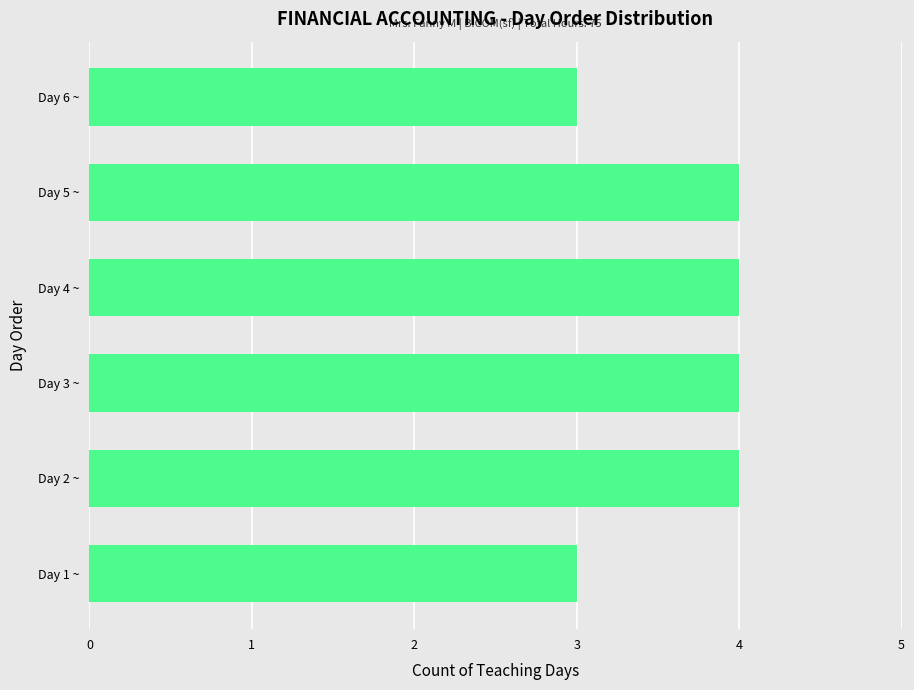

Count the number of data series in this chart.

1